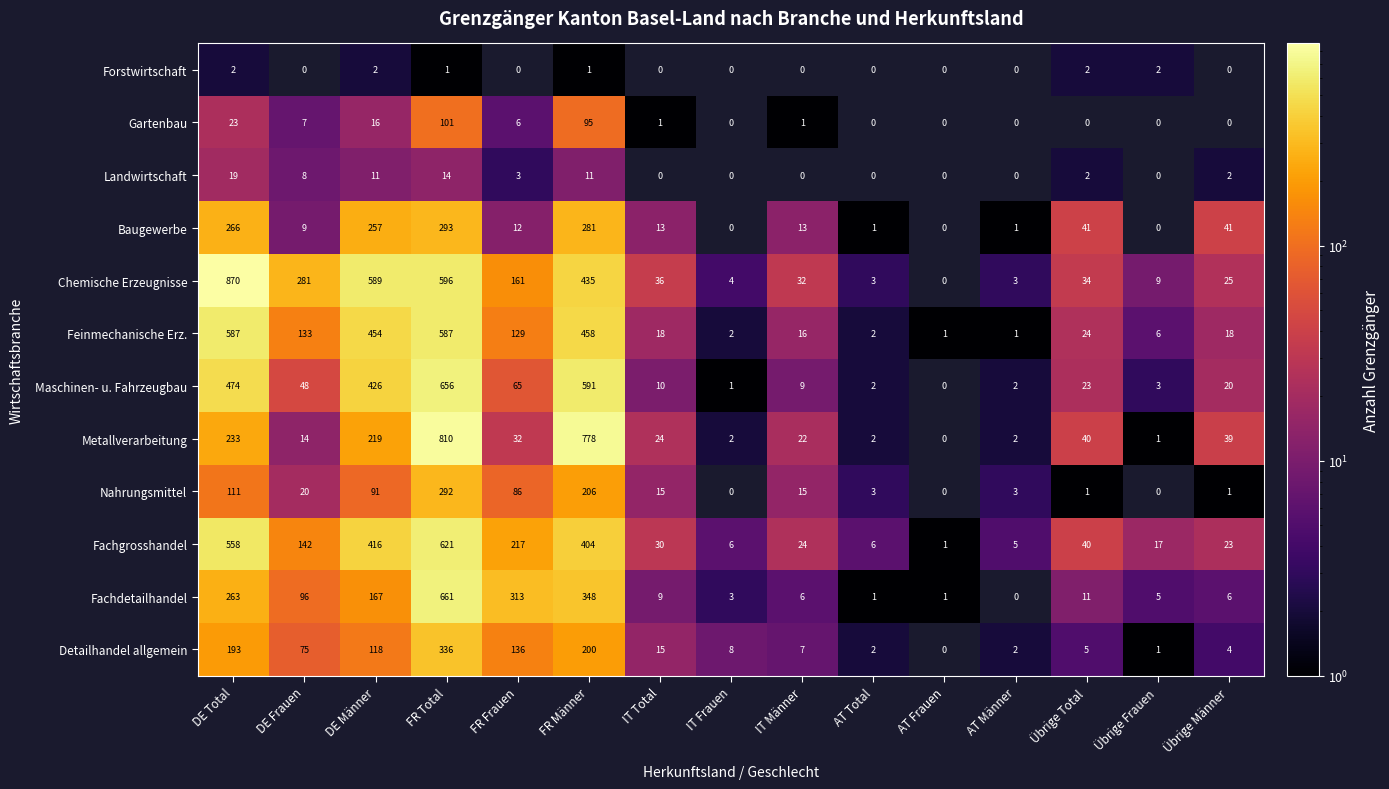

At which label is Maschinen- u. Fahrzeugbau closest to 328?

DE Männer